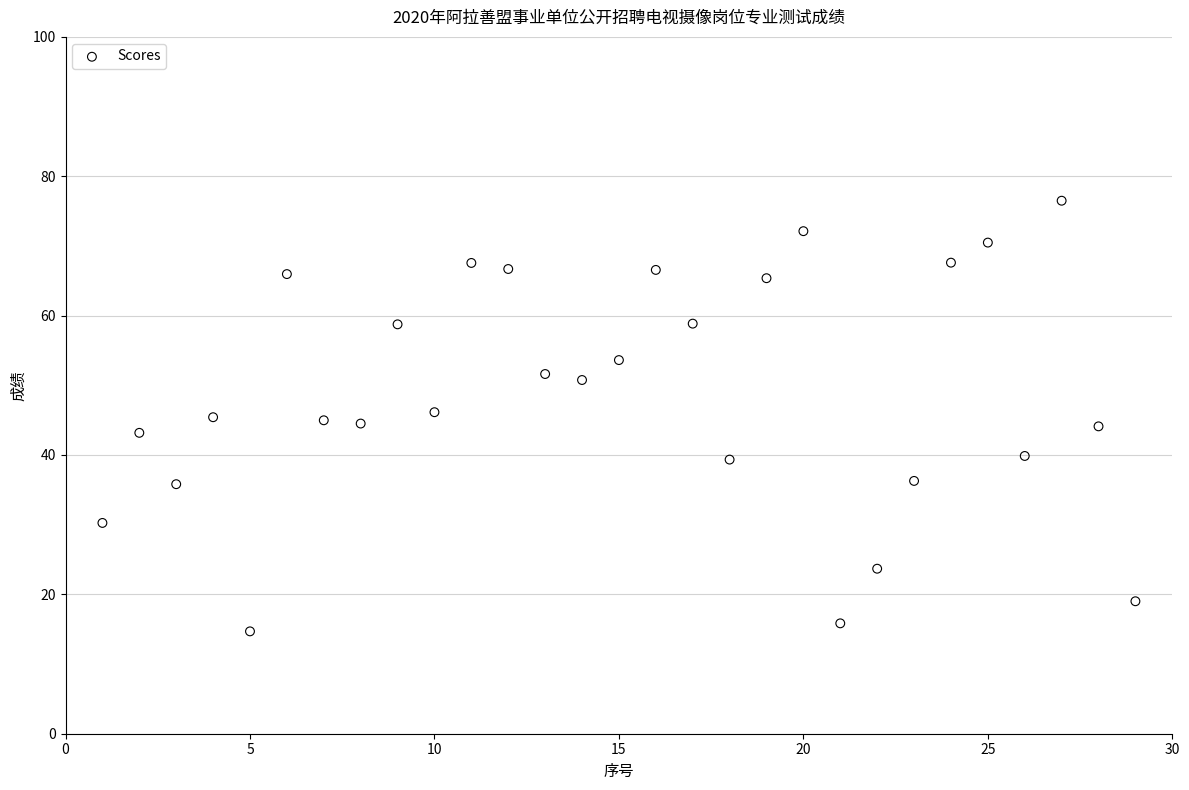

What is the range of X values (max minus min)?

28.0